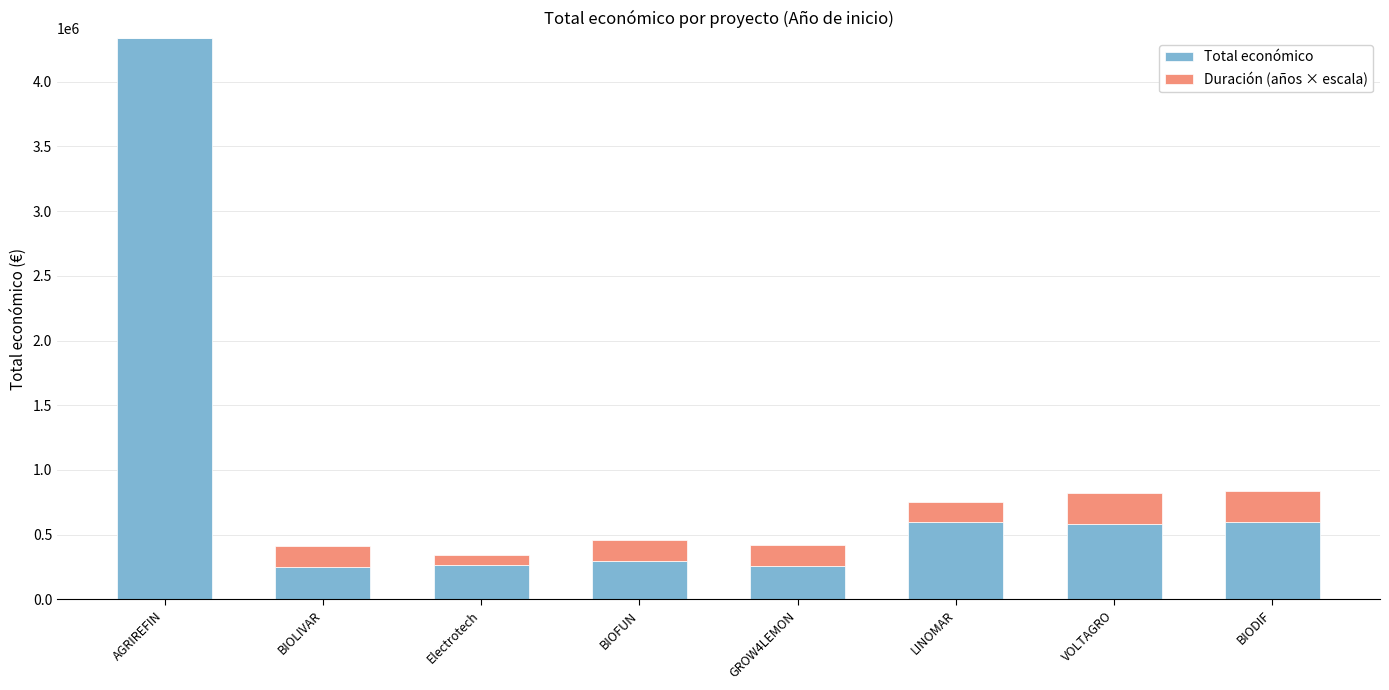

The Total económico series shows 941791 at LINOMAR. True or false?

False